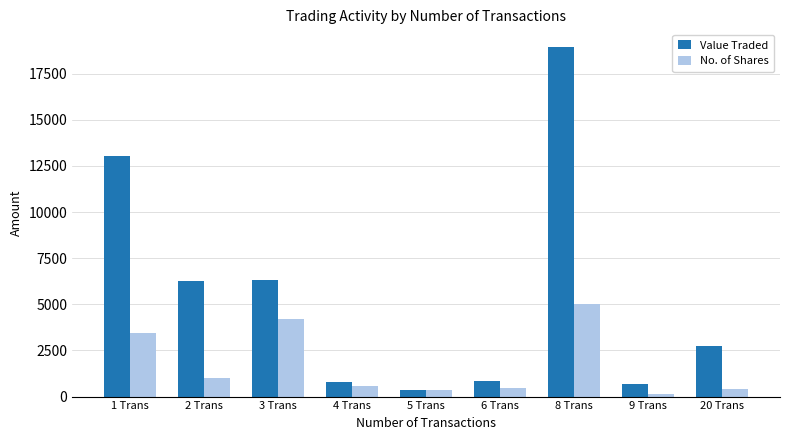

Count the number of categories in the chart.

9